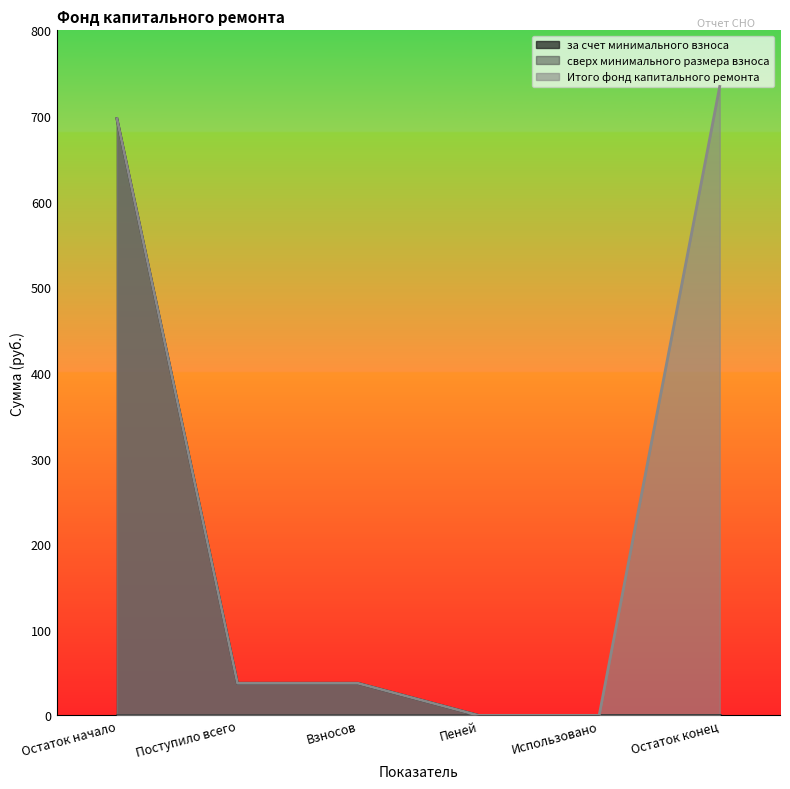

True or false: за счет минимального взноса has a value of 37.5 at Поступило всего.

True